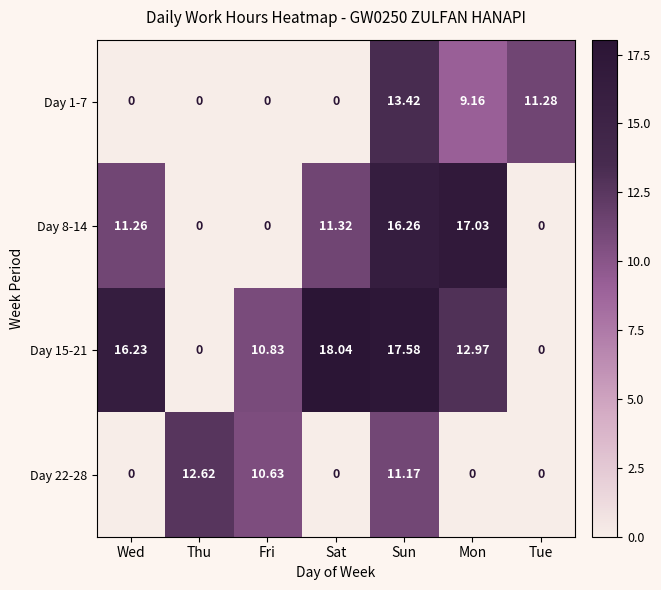

At which category is the sum across all series the highest?

Sun